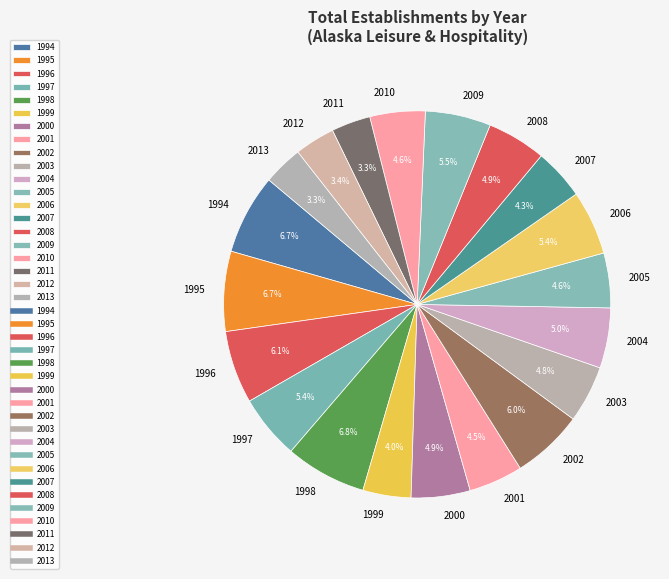

Between 2013 and 2000, which is larger?

2000